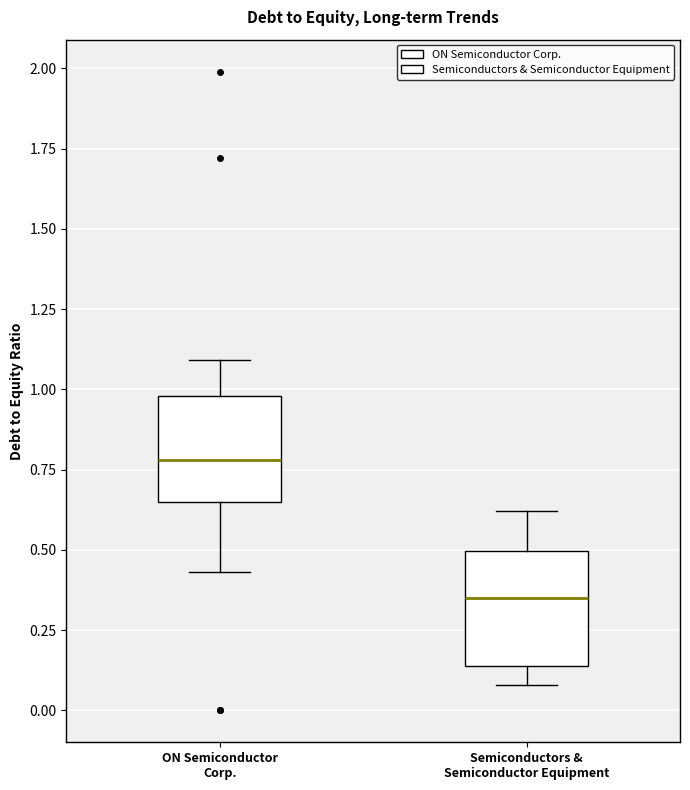

Reading left to right, read every box against the y-axis: the position of its median line, the range the box covers, and the ends of its whiskers. The values are not printed on the chart, so give them approximately, as read against the axis.

ON Semiconductor Corp.: median 0.80, box 0.65 to 1.00, whiskers 0.45 to 1.10
Semiconductors & Semiconductor Equipment: median 0.35, box 0.15 to 0.50, whiskers 0.10 to 0.60